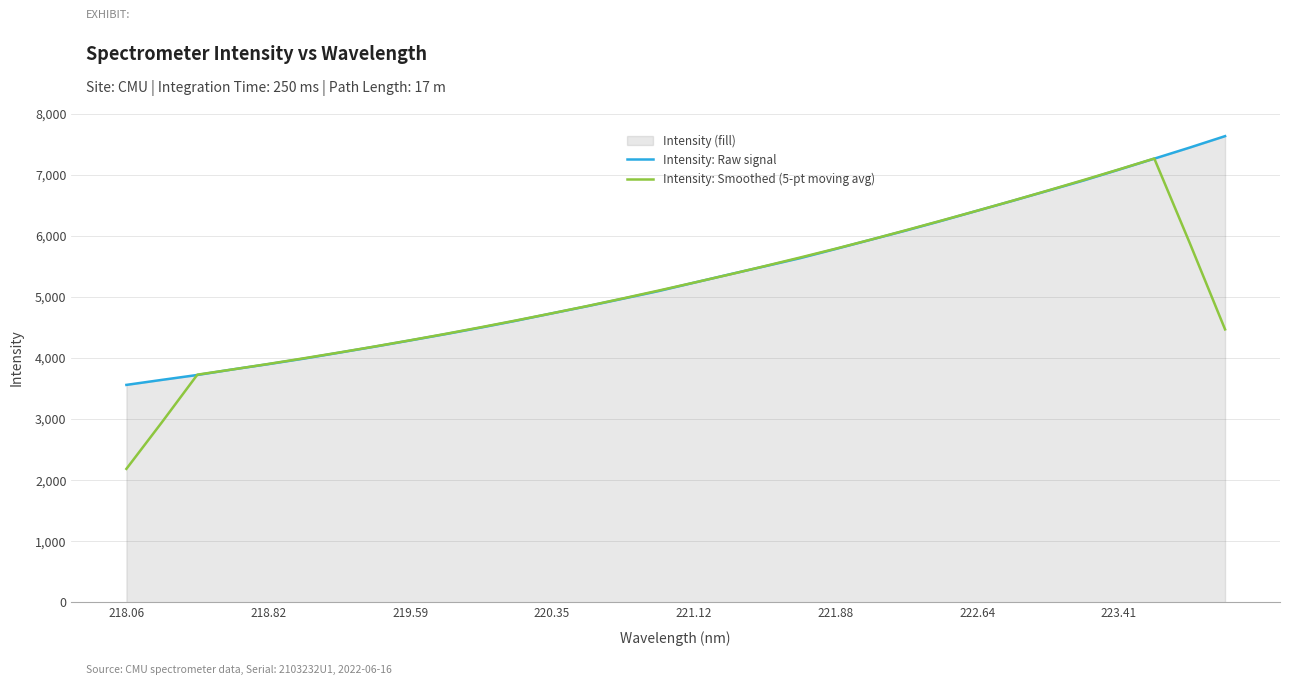

What is the spread (max minus min) of values at 218.82?

3.1